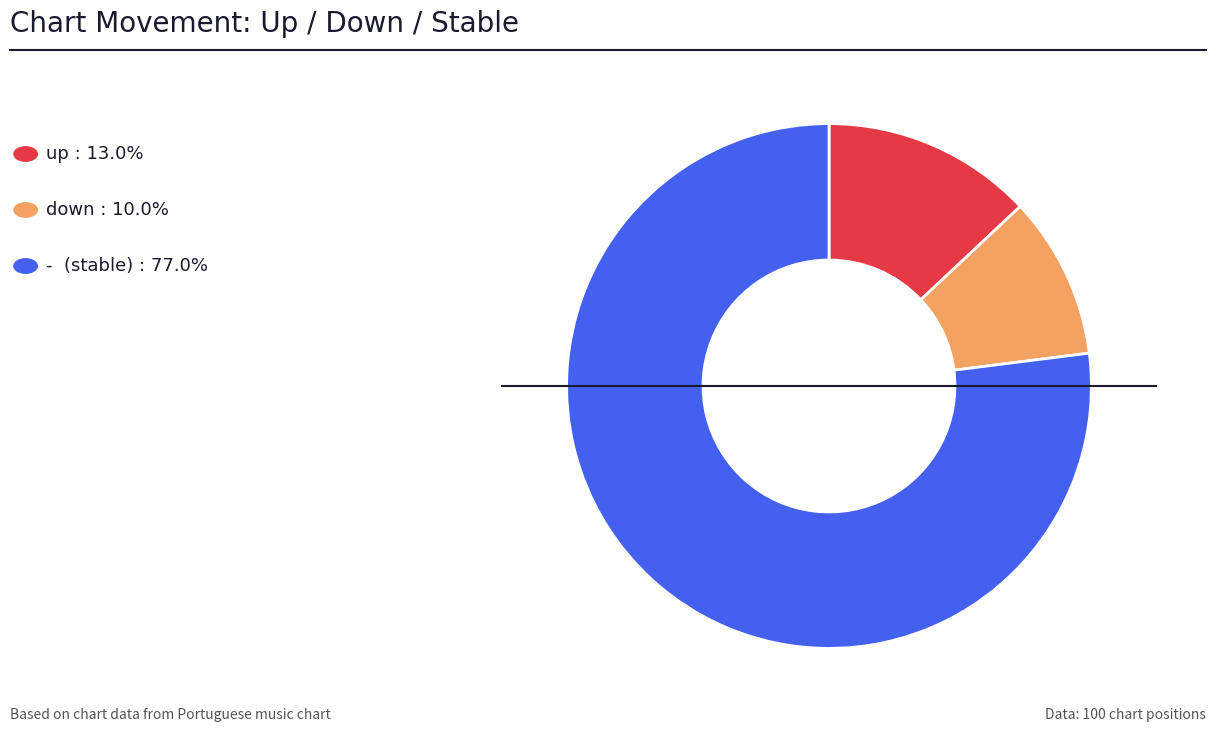

Is there any slice that represents more than half of the pie?

Yes